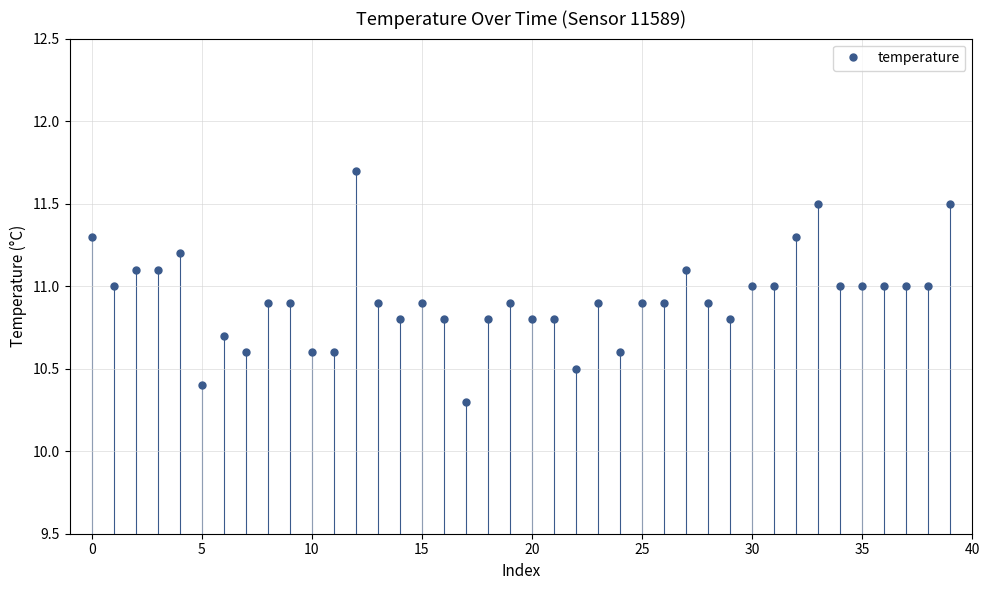

What is the value of the 30th point from the left?

10.8